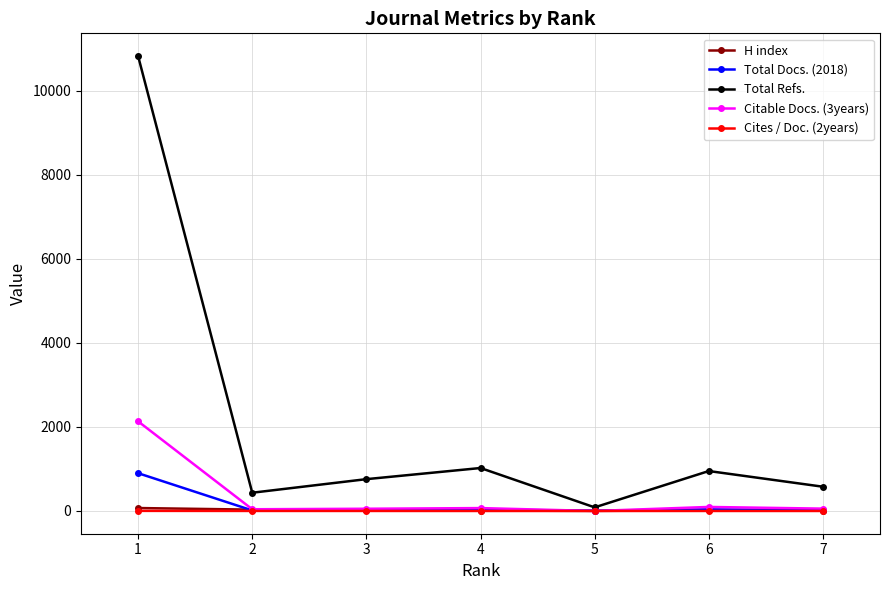

Is the value of Citable Docs. (3years) at 5 greater than the value of Total Refs. at 2?

No